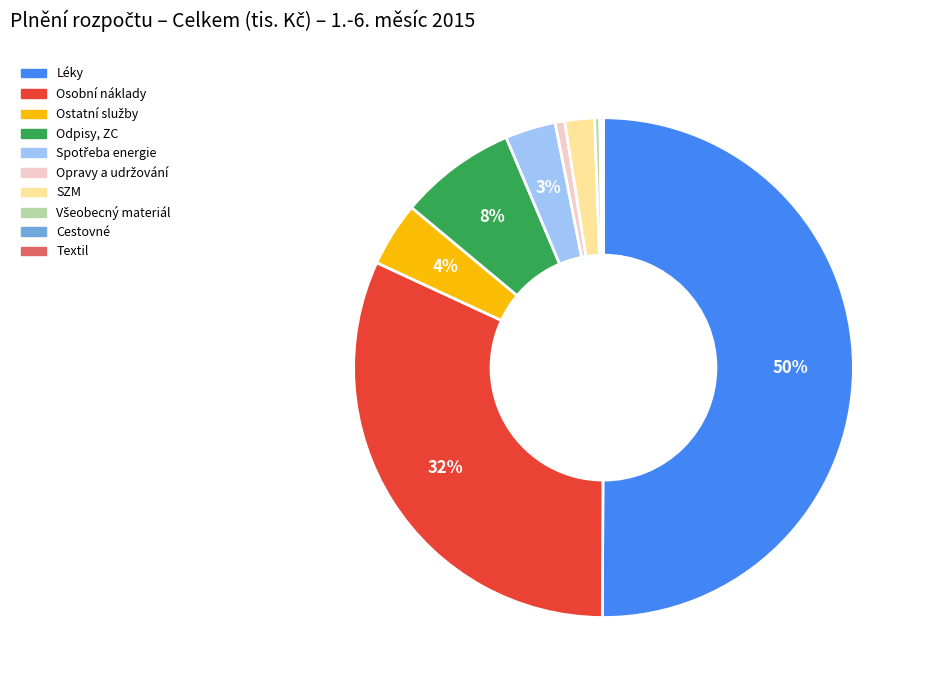

To the nearest percent, what percentage of the pie is Léky?

50%